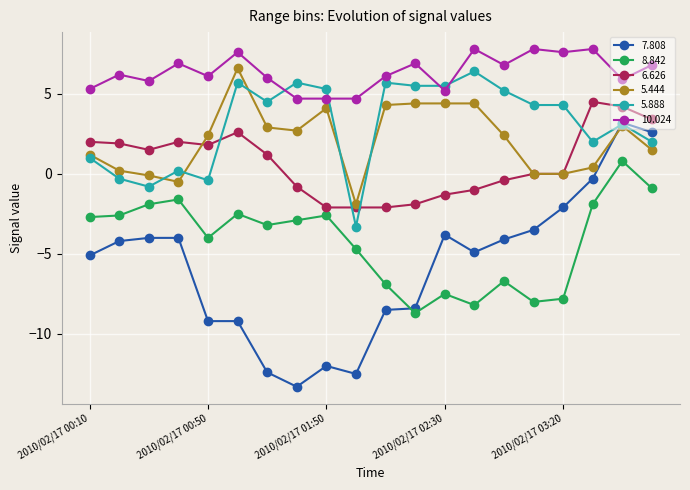

True or false: 5.444 has more than 2 points higher than both neighbors.

True